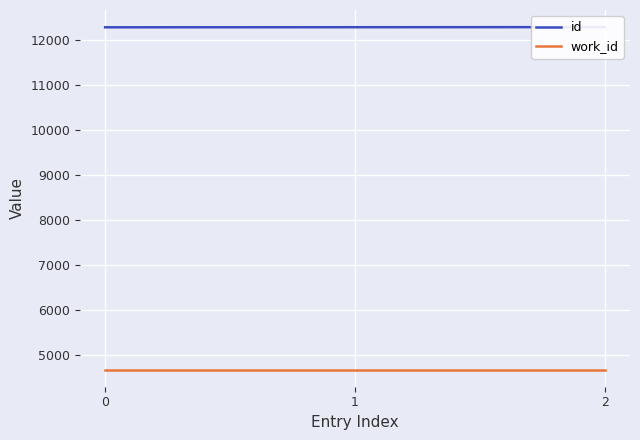

Count the number of categories in the chart.

3